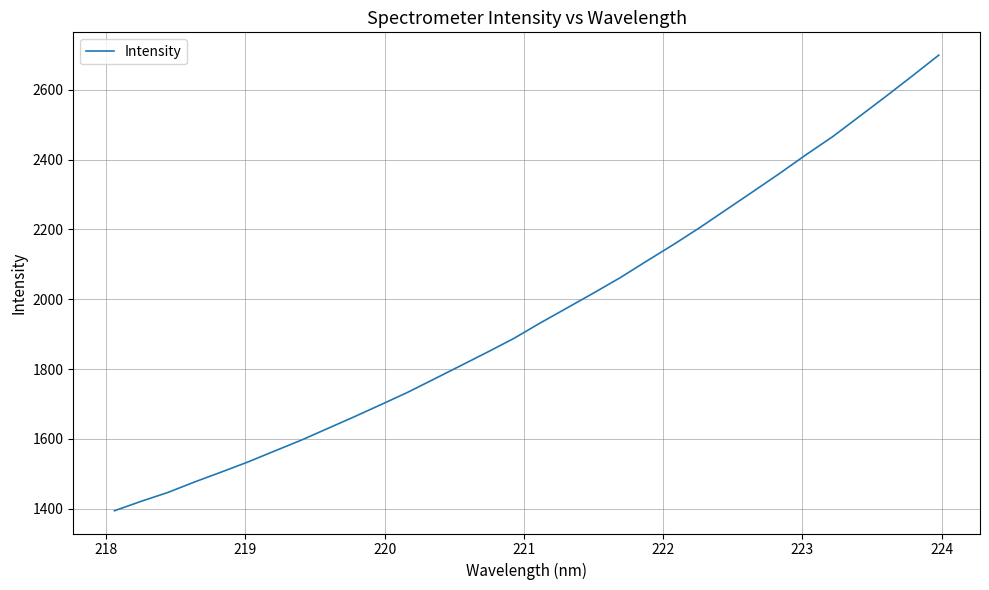

What is the minimum value shown in the chart?

1394.6